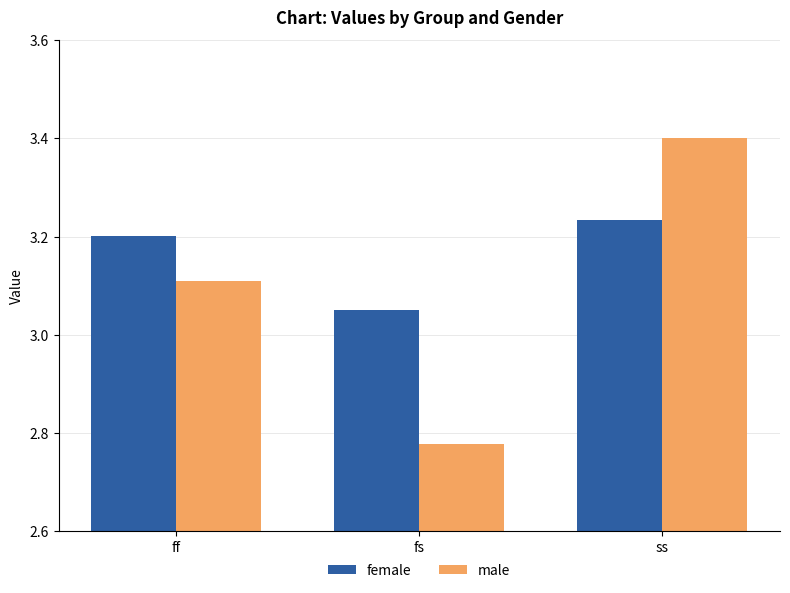

Which series has the largest range (max minus min)?

male